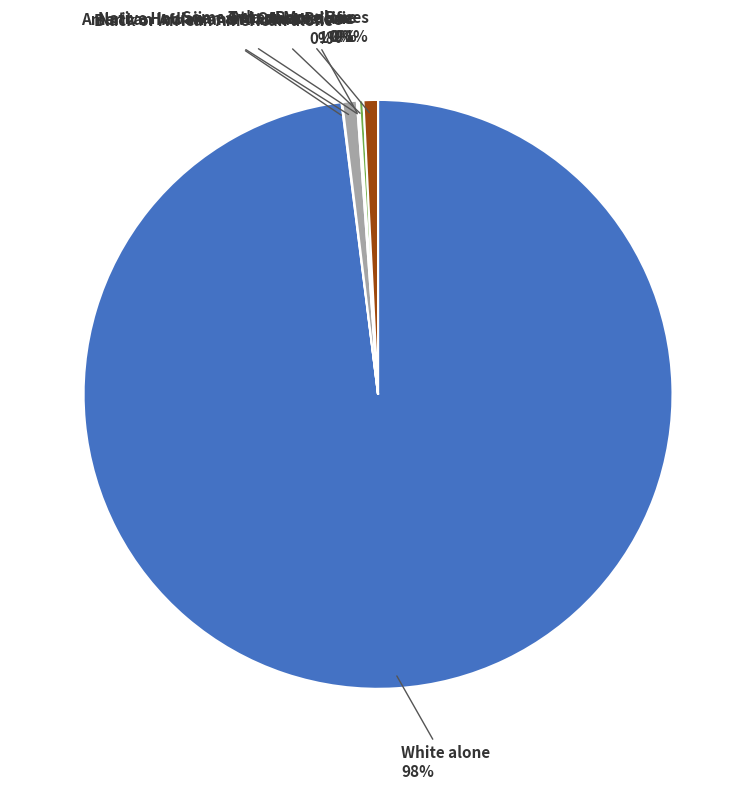

To the nearest percent, what percentage of the pie is White alone?

98%